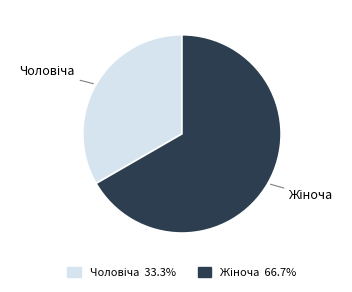

How many slices are in this pie chart?

2